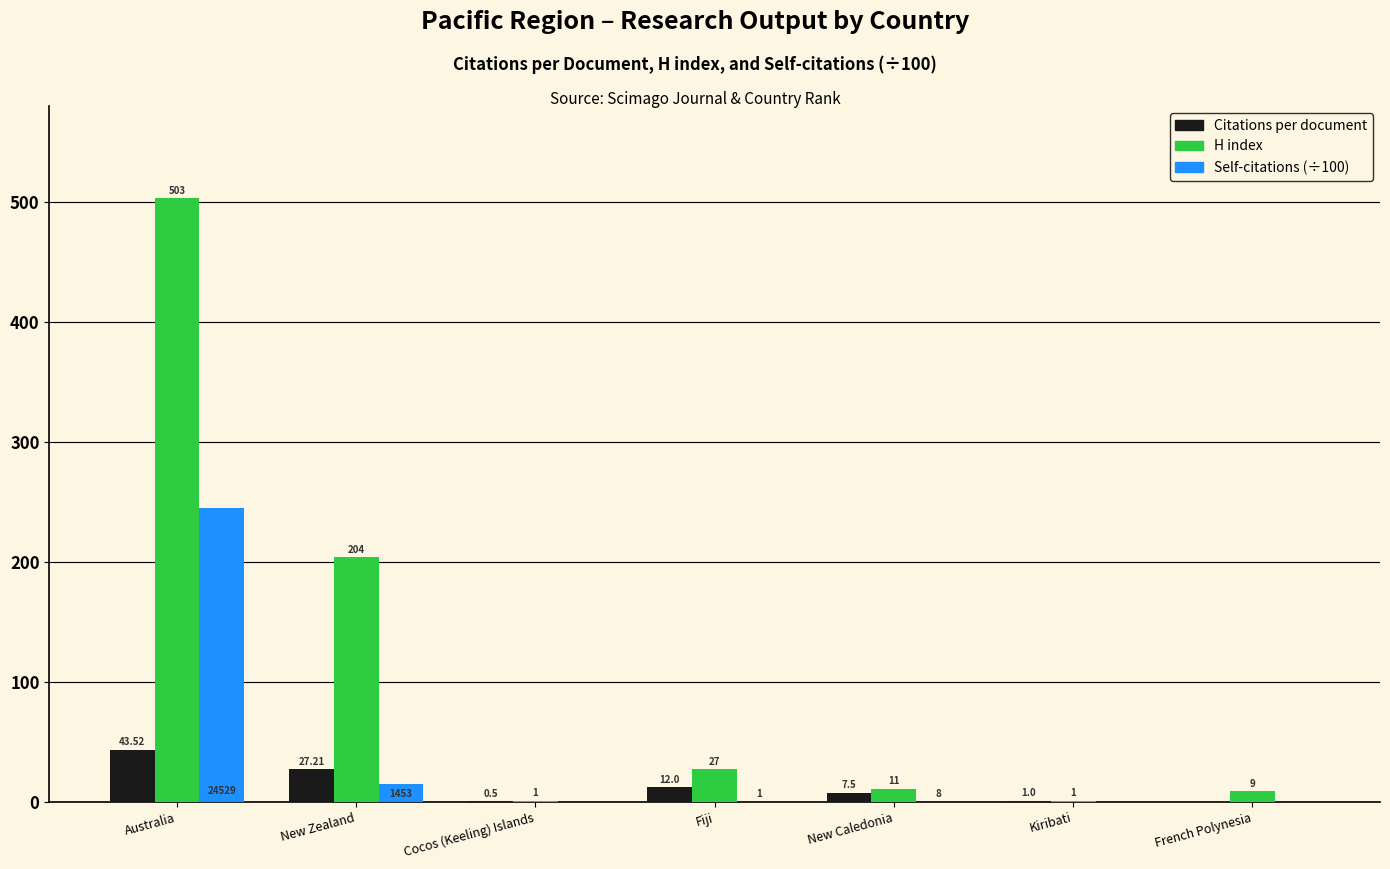

Is the value of Self-citations (÷100) at Fiji greater than the value of Citations per document at New Caledonia?

No